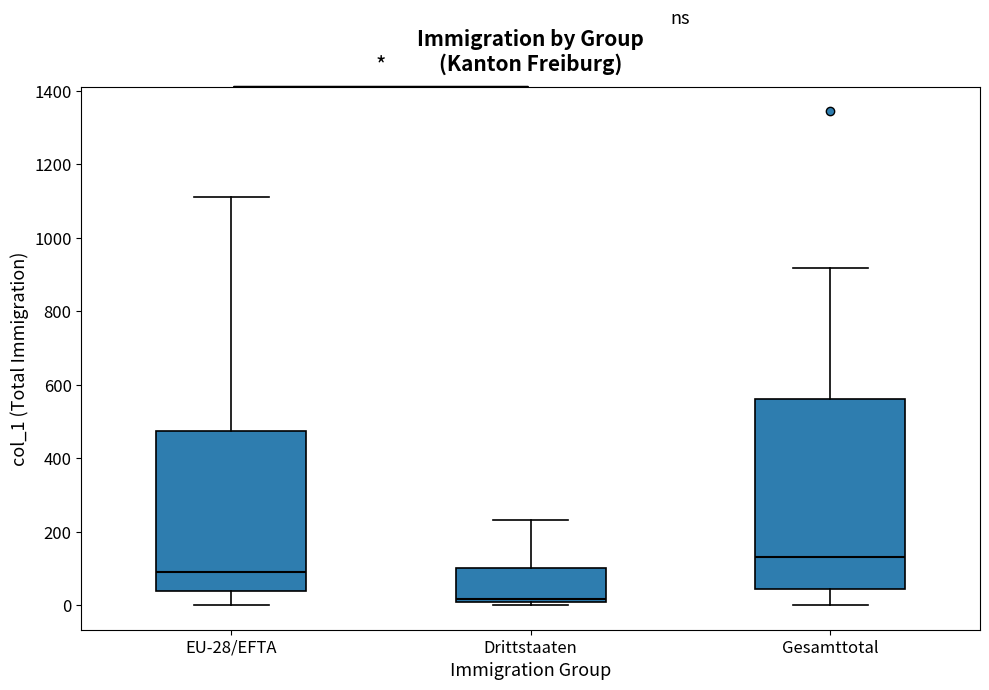

Which box is the tallest, from its lower edge to its upper edge?

Gesamttotal